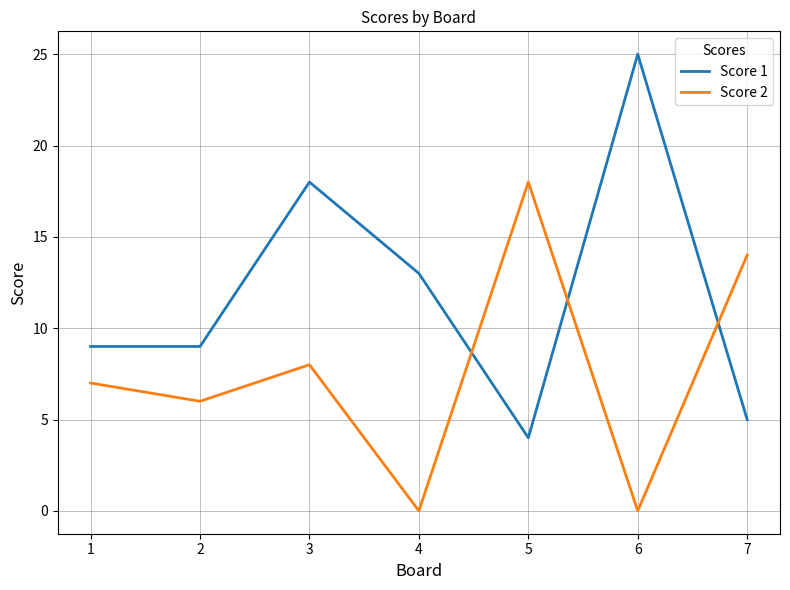

At which label is Score 1 closest to 14?

4